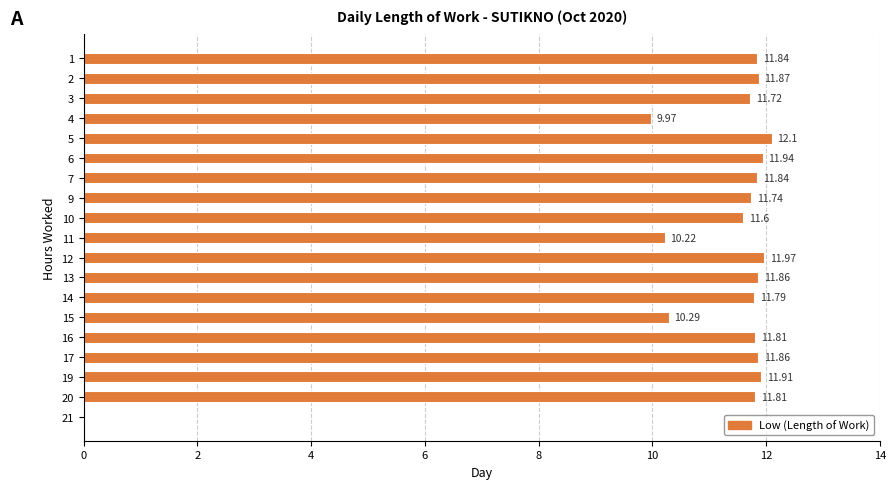

What is the change in value from 5 to 7?

-0.3